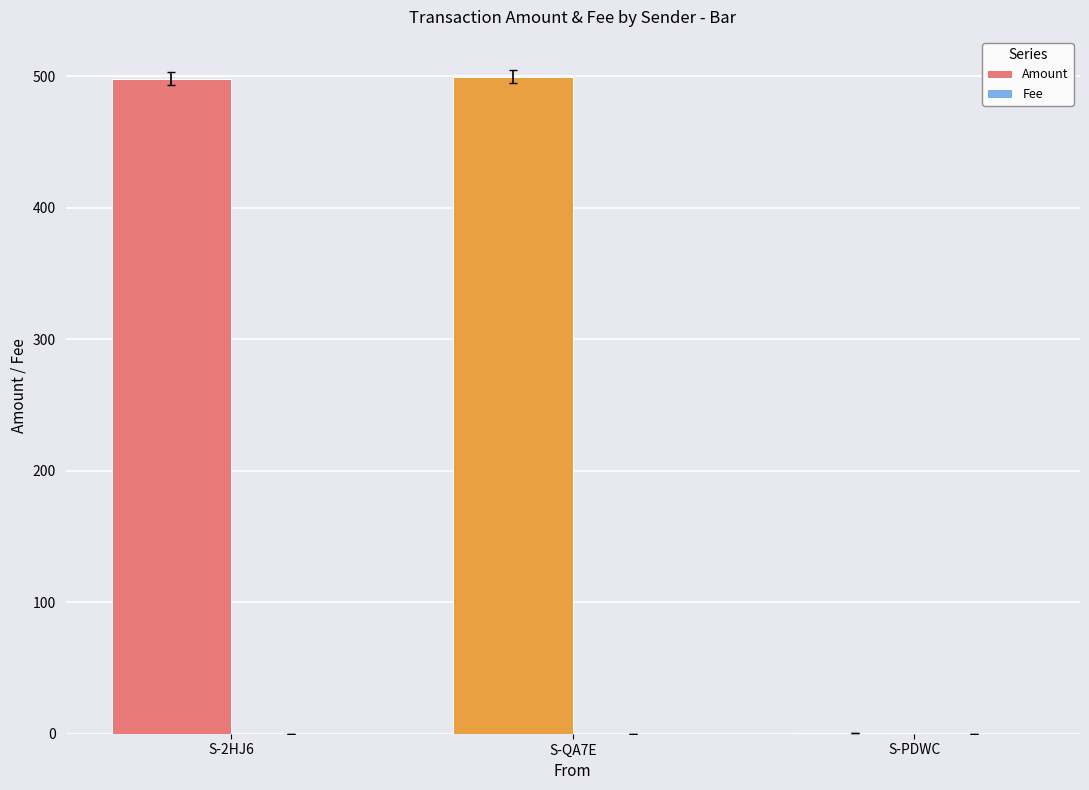

The value of Amount at S-2HJ6 is 128.4. True or false?

False